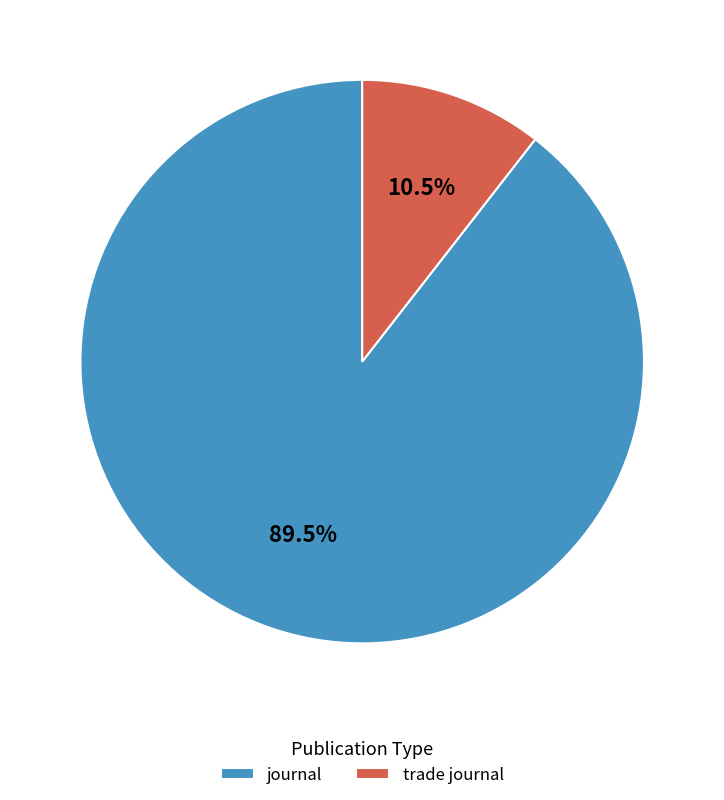

Approximately how many times larger is the value at trade journal compared to journal?

0.1